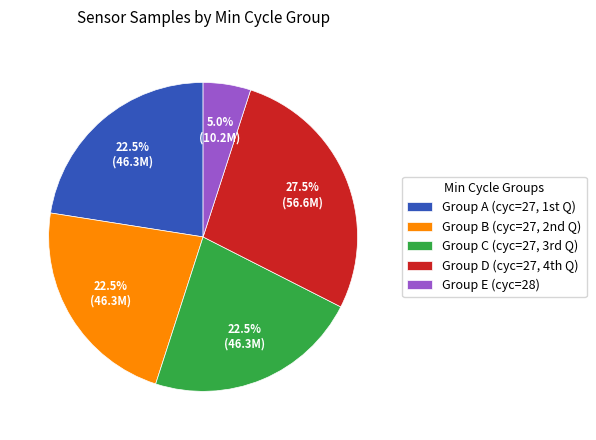

How many slices are in this pie chart?

5